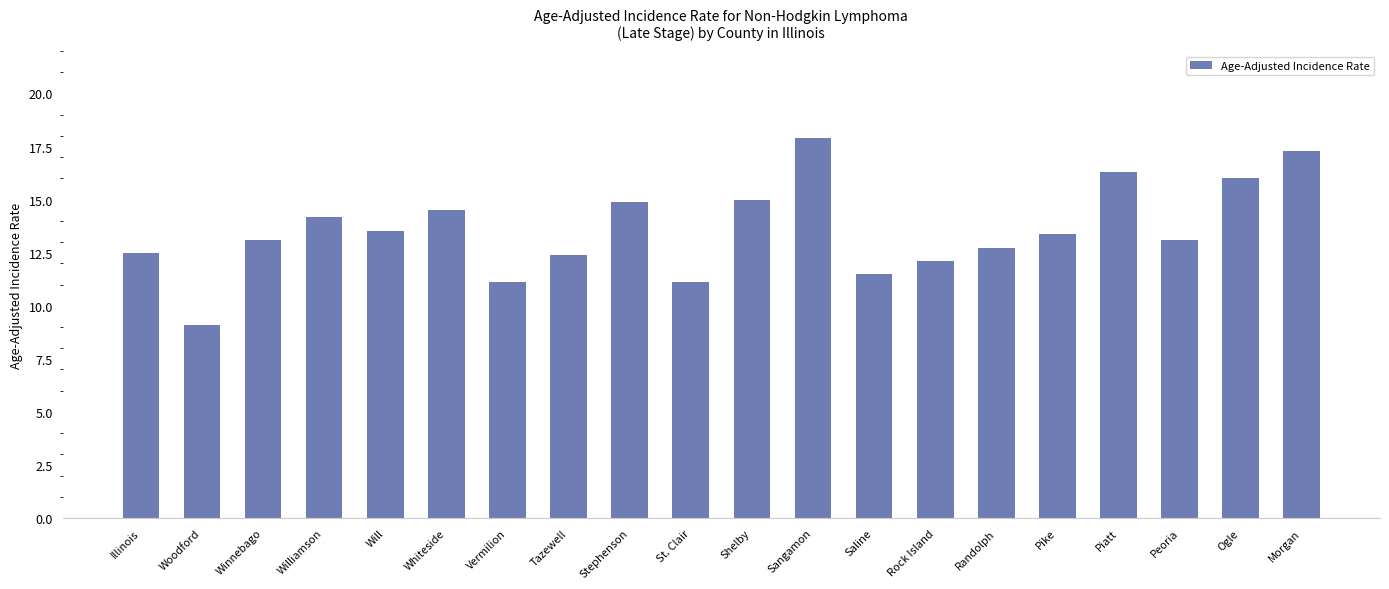

Reading right to left, transcribe all the data shown in this chart.

17.3	16.0	13.1	16.3	13.4	12.7	12.1	11.5	17.9	15.0	11.1	14.9	12.4	11.1	14.5	13.5	14.2	13.1	9.1	12.5